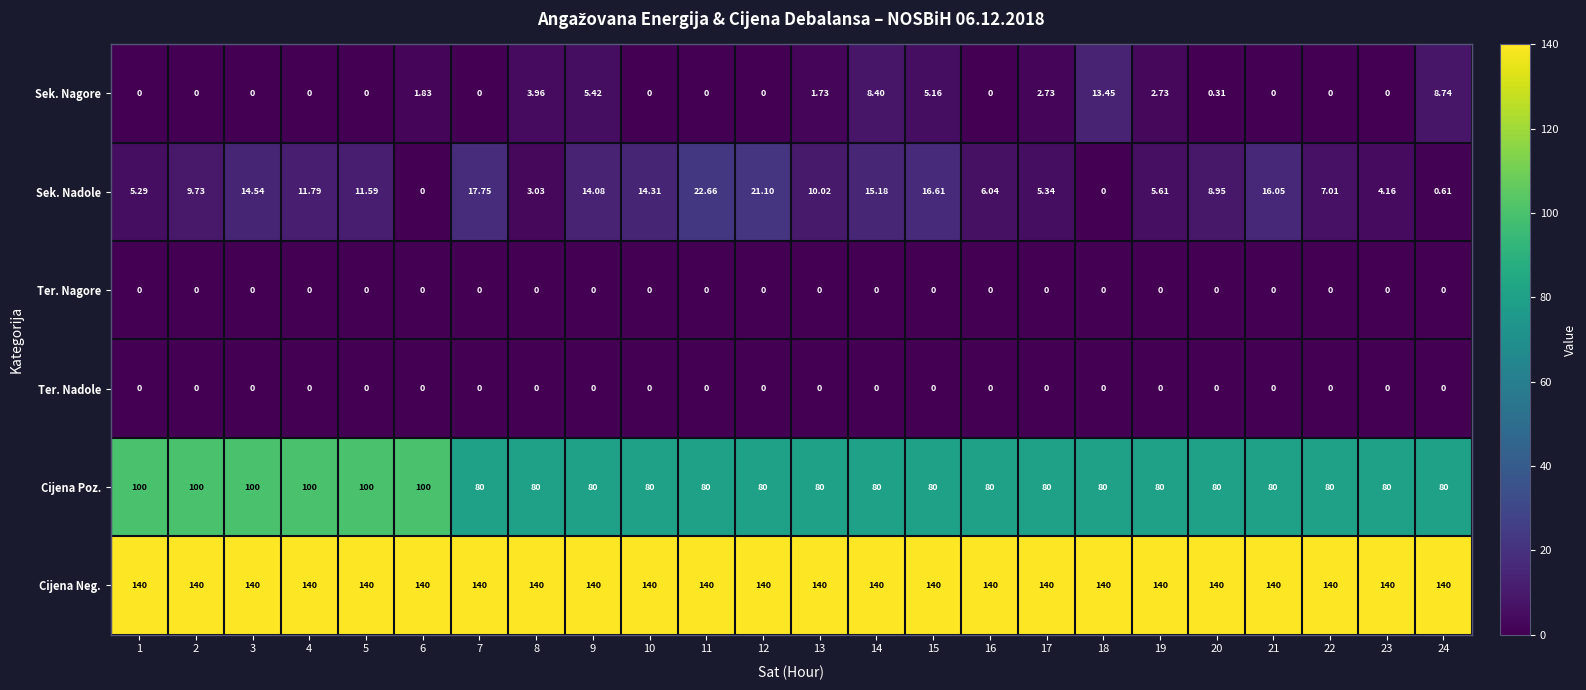

At how many categories does at least one series exceed 103?

24